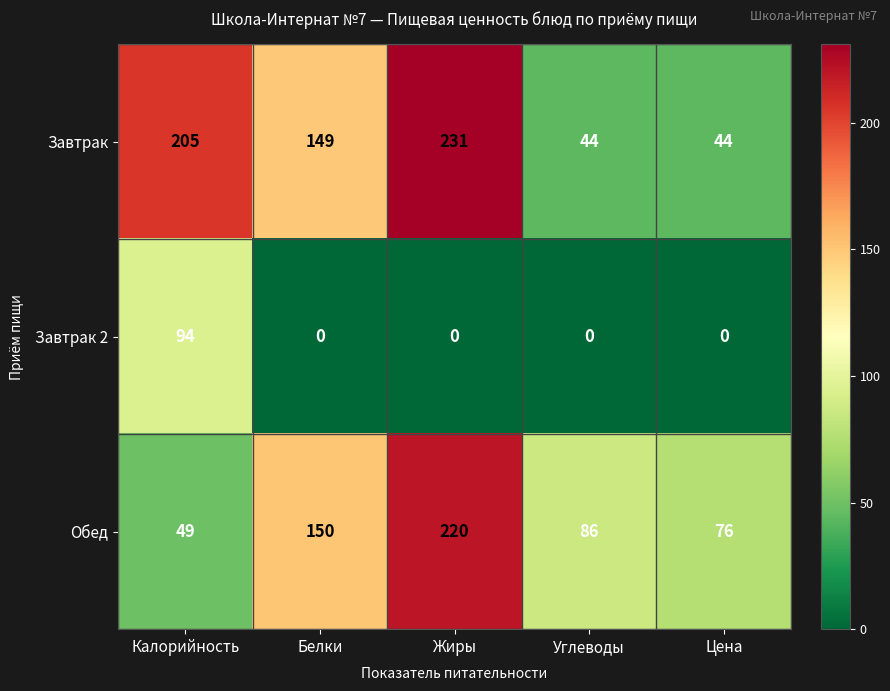

What is the difference between the highest and lowest values at Белки?

150